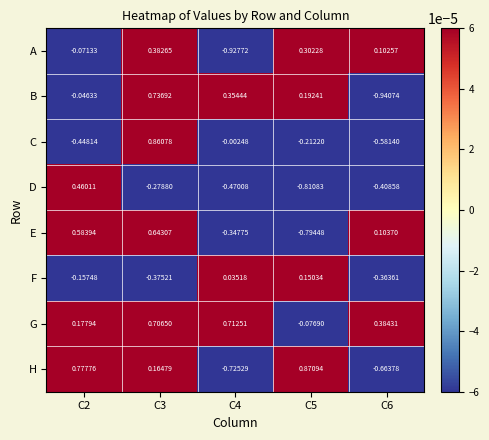

Which series has the largest total across all categories?

G